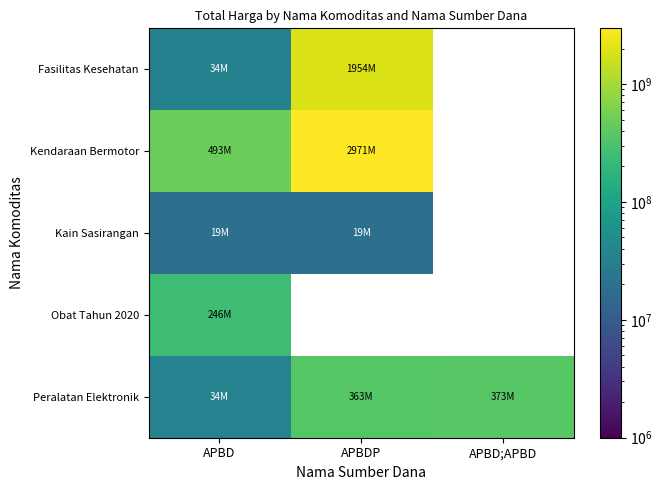

How many data points does each series have?

3